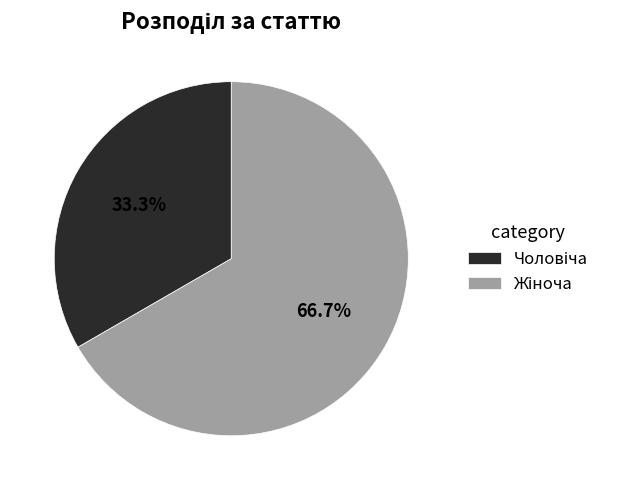

Does any single category account for the majority?

Yes